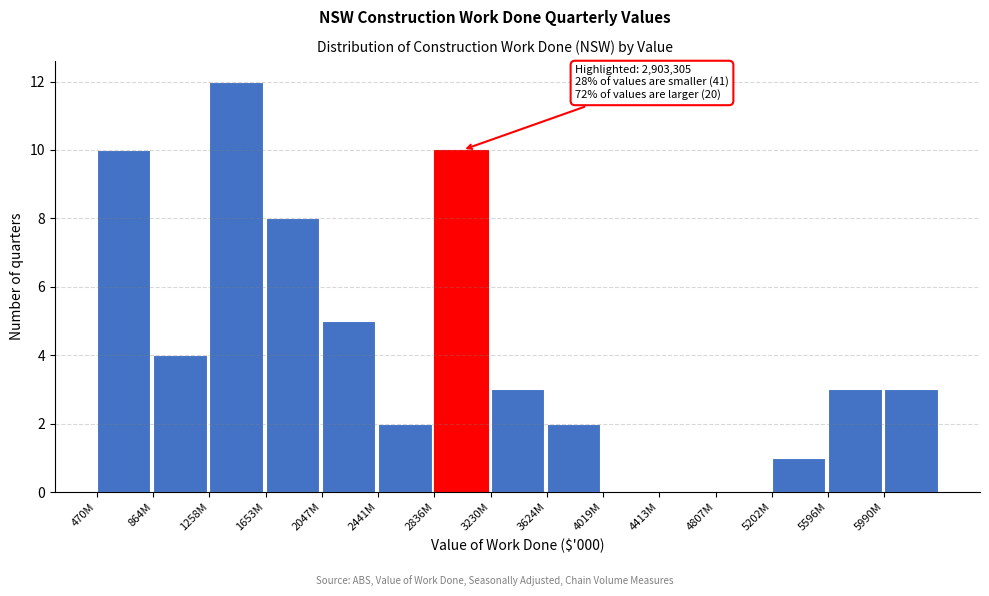

Reading right to left, extract all data points from this chart.

5990M=3	5596M=3	5202M=1	4807M=0	4413M=0	4019M=0	3624M=2	3230M=3	2836M=10	2441M=2	2047M=5	1653M=8	1258M=12	864M=4	470M=10